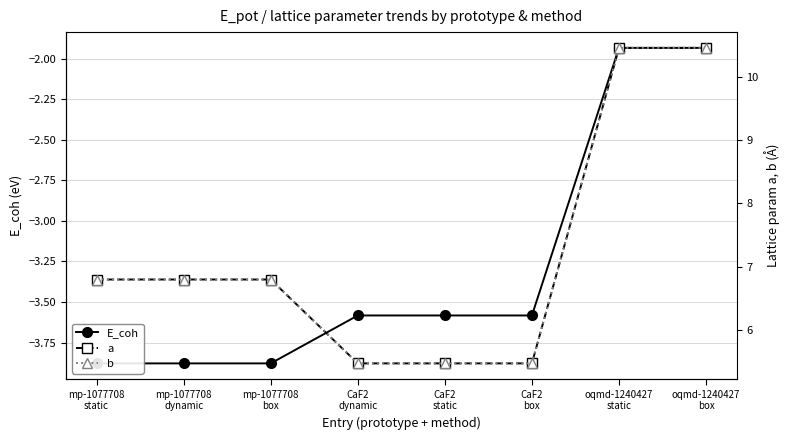

List the series in order of their peak value, lowest first.

E_coh, a, b